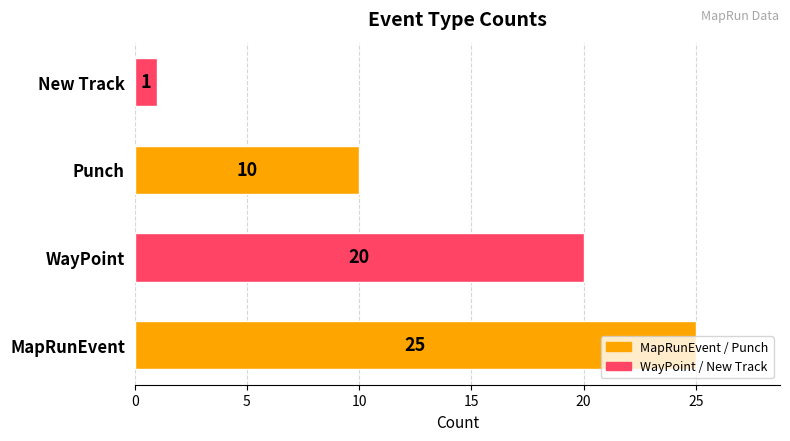

What is the change in value from MapRunEvent to New Track?

-24